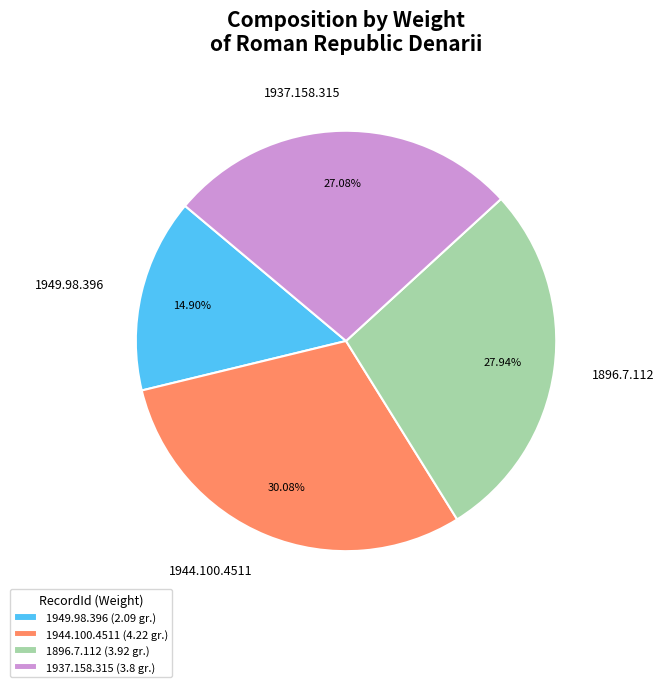

Combined, do 1937.158.315 and 1949.98.396 account for over 50%?

No